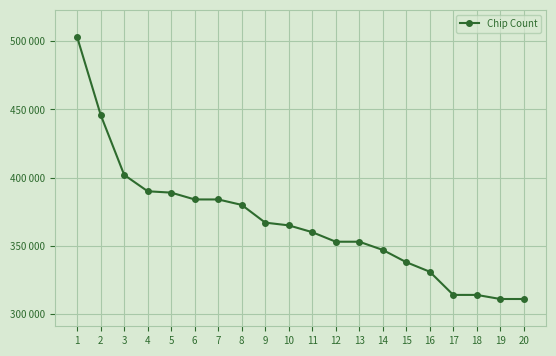

Is this an area chart (filled region under the line)?

No